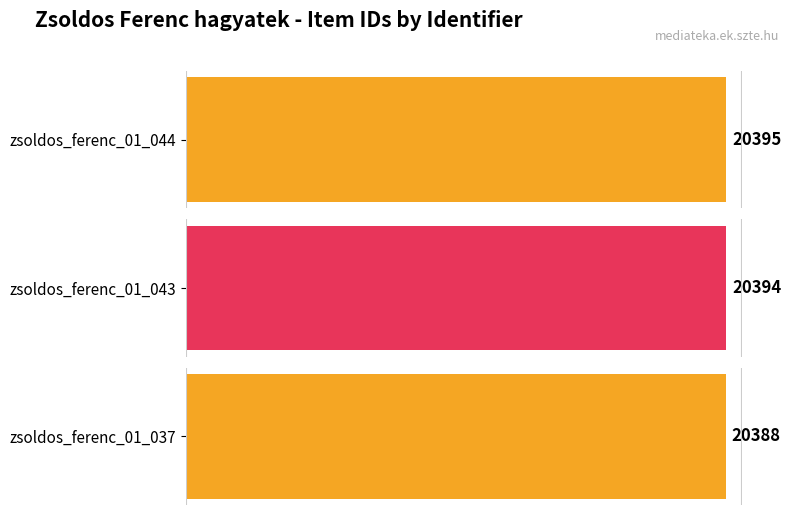

What is the value of the 3rd bar from the left?

20388